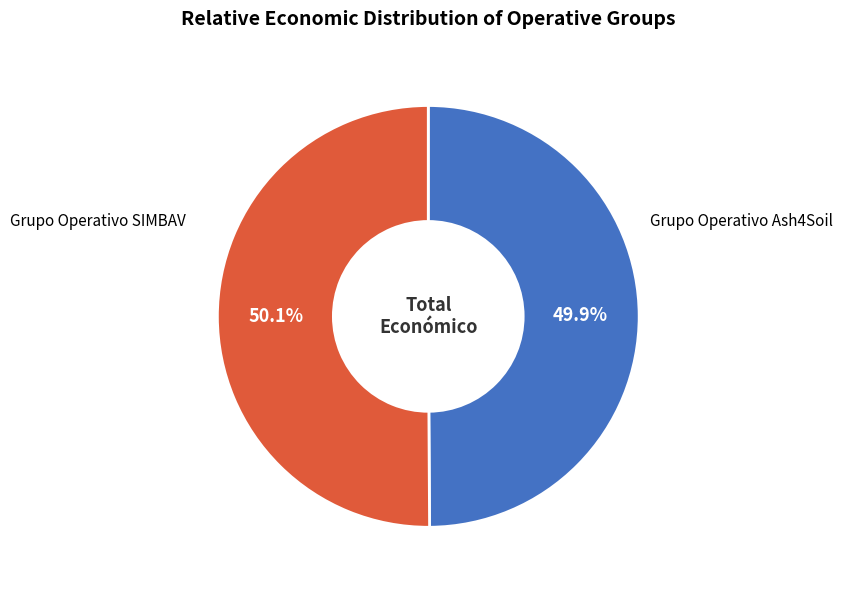

Does any single category account for the majority?

Yes